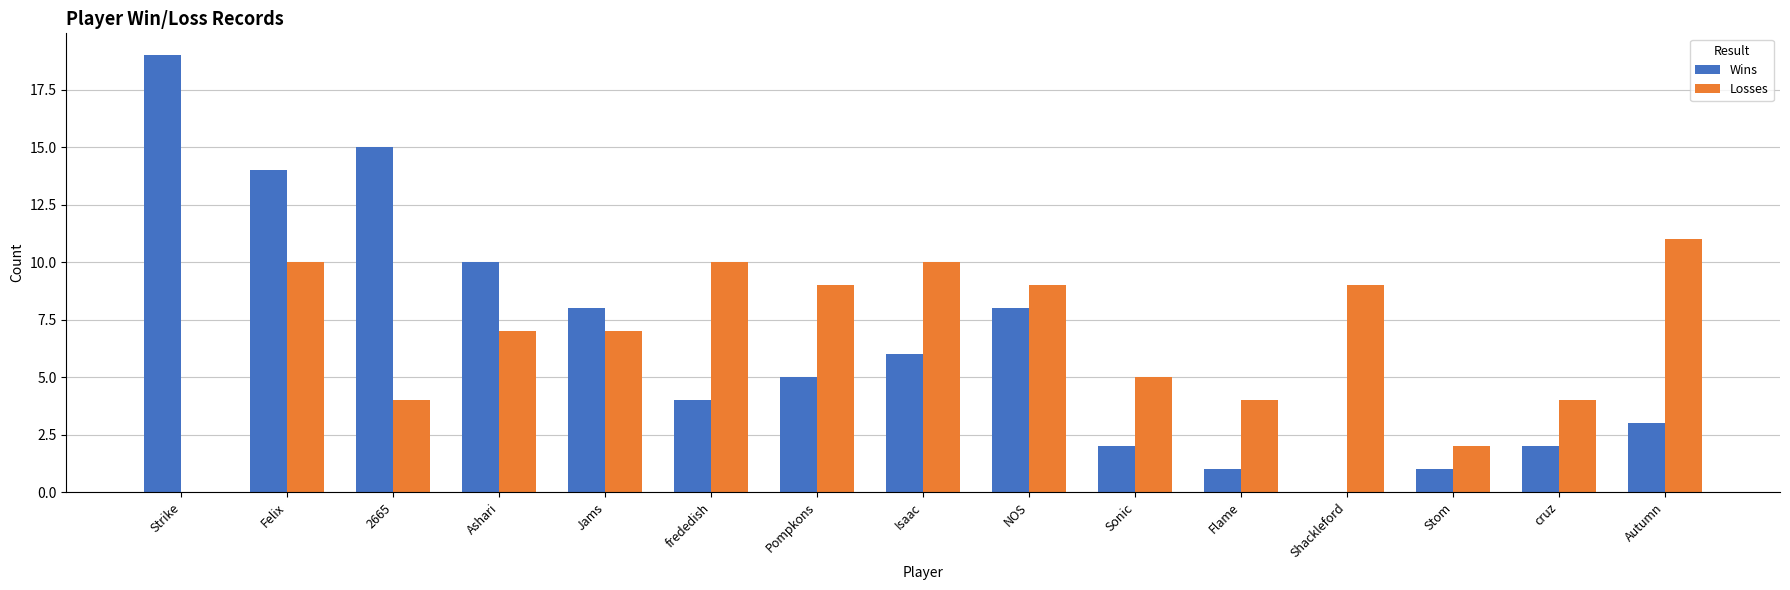

Which series changed the most between 2665 and Sonic?

Wins